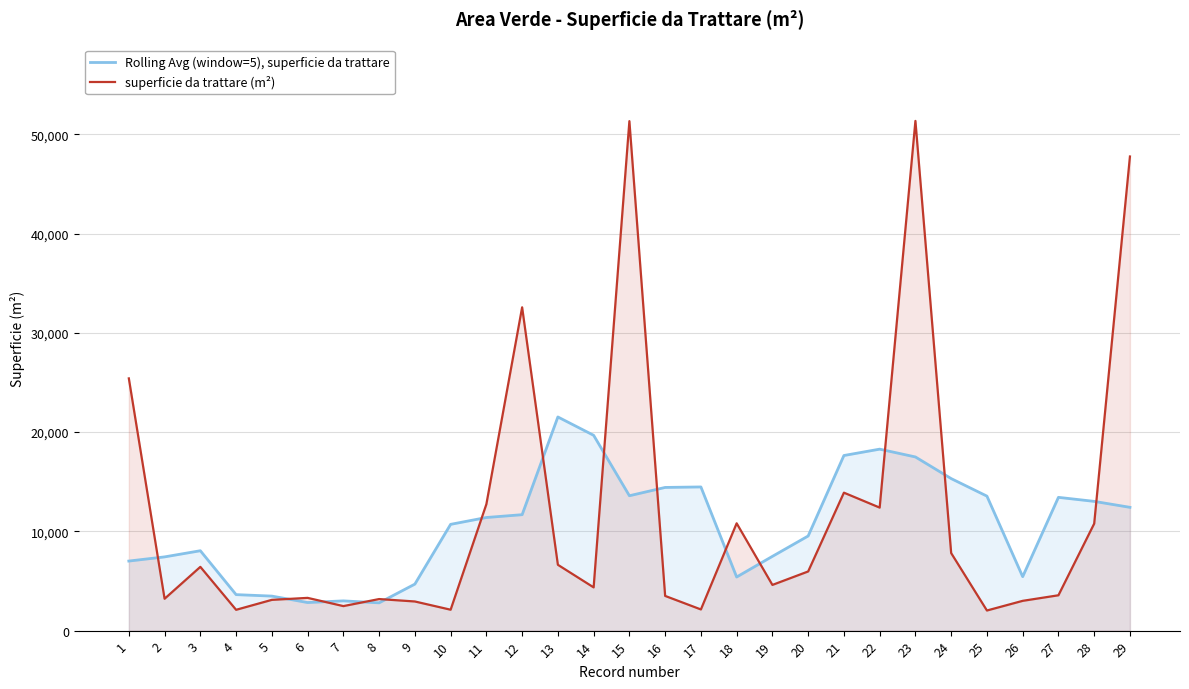

Where does the superficie da trattare (m²) series first go above 4605?

1